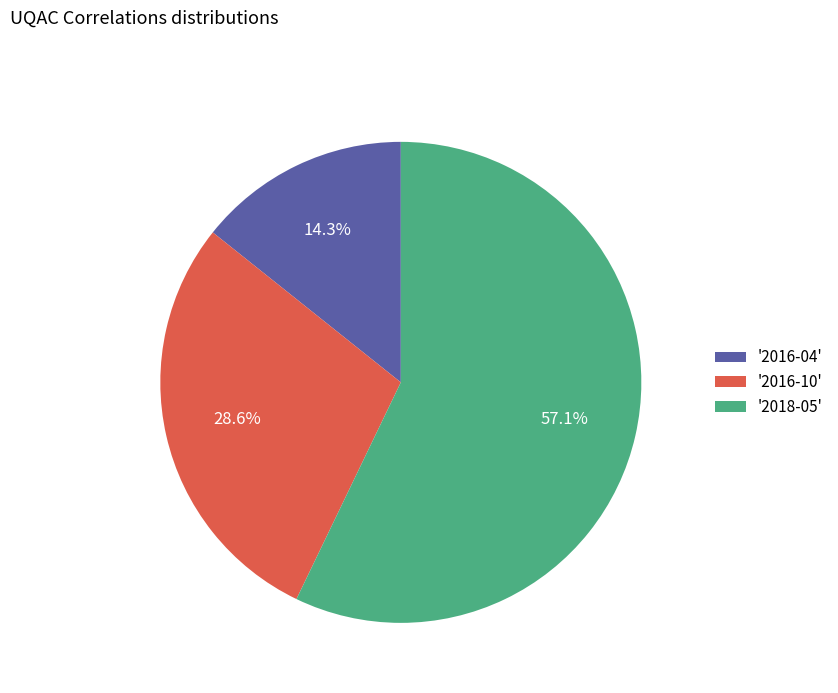

Rank the categories by value from lowest to highest.

'2016-04', '2016-10', '2018-05'